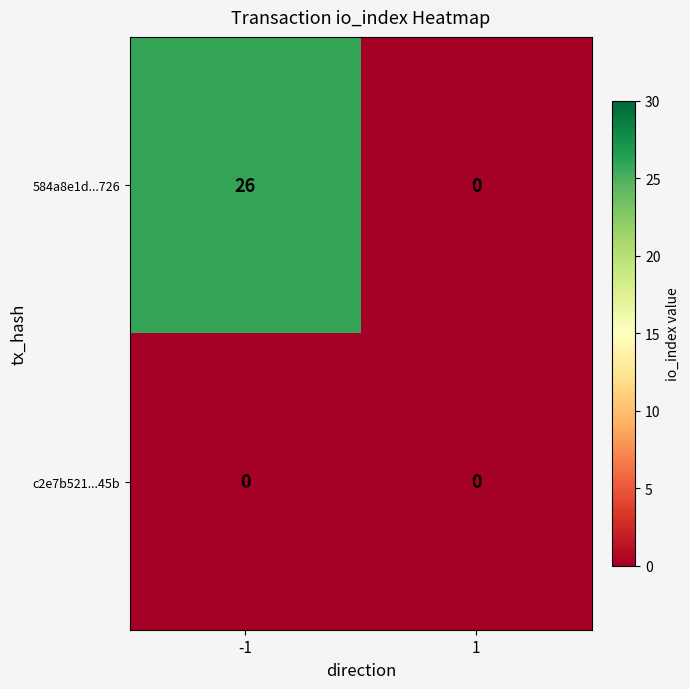

True or false: 584a8e1d...726 has a value of 41 at -1.

False